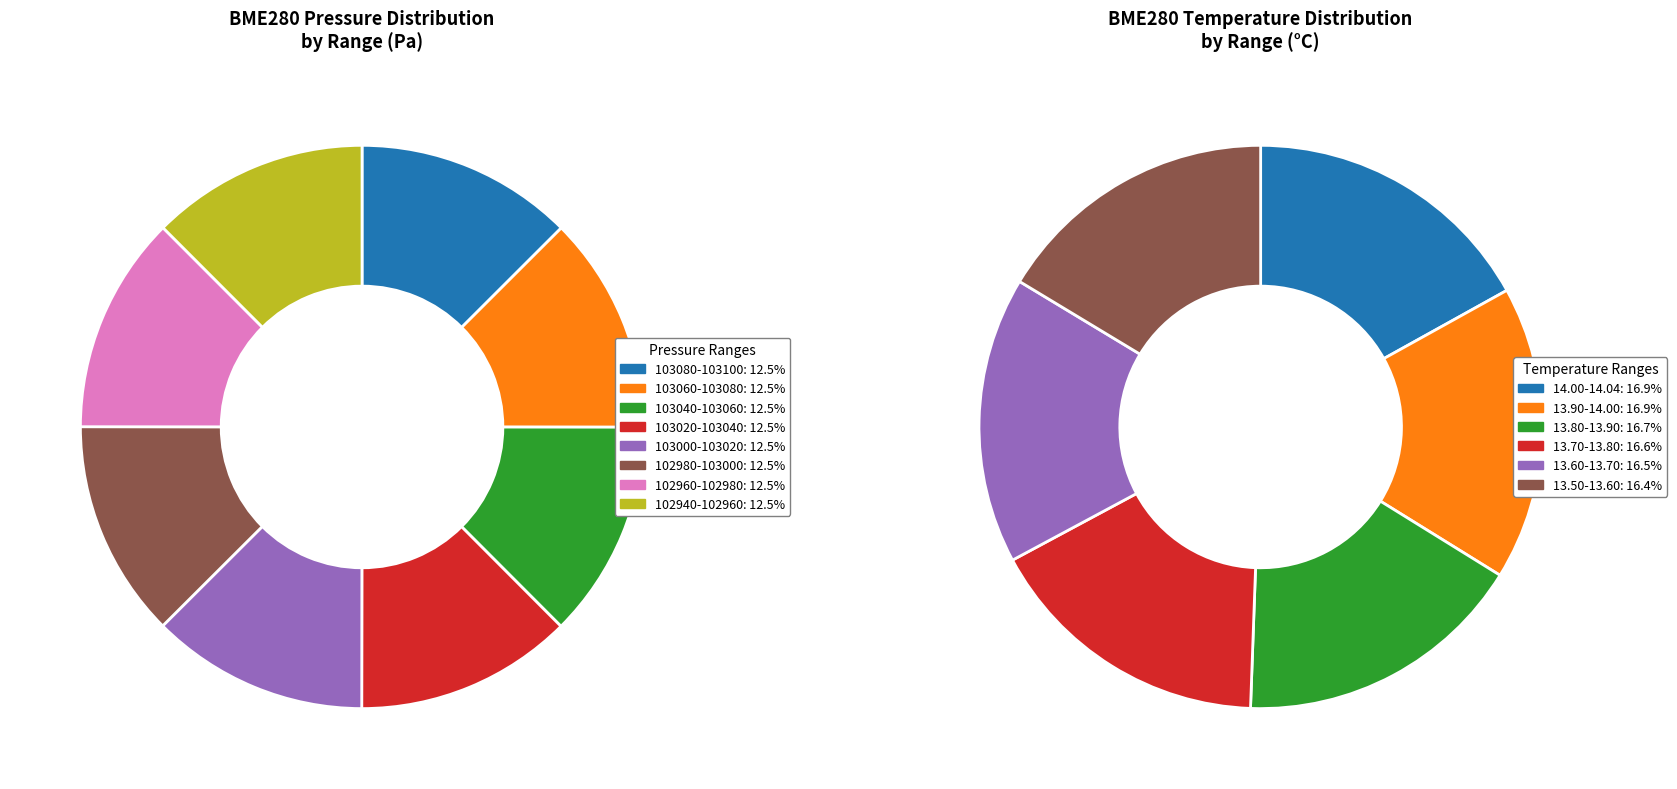

Do 11 and 17 together represent more than half of the pie?

No